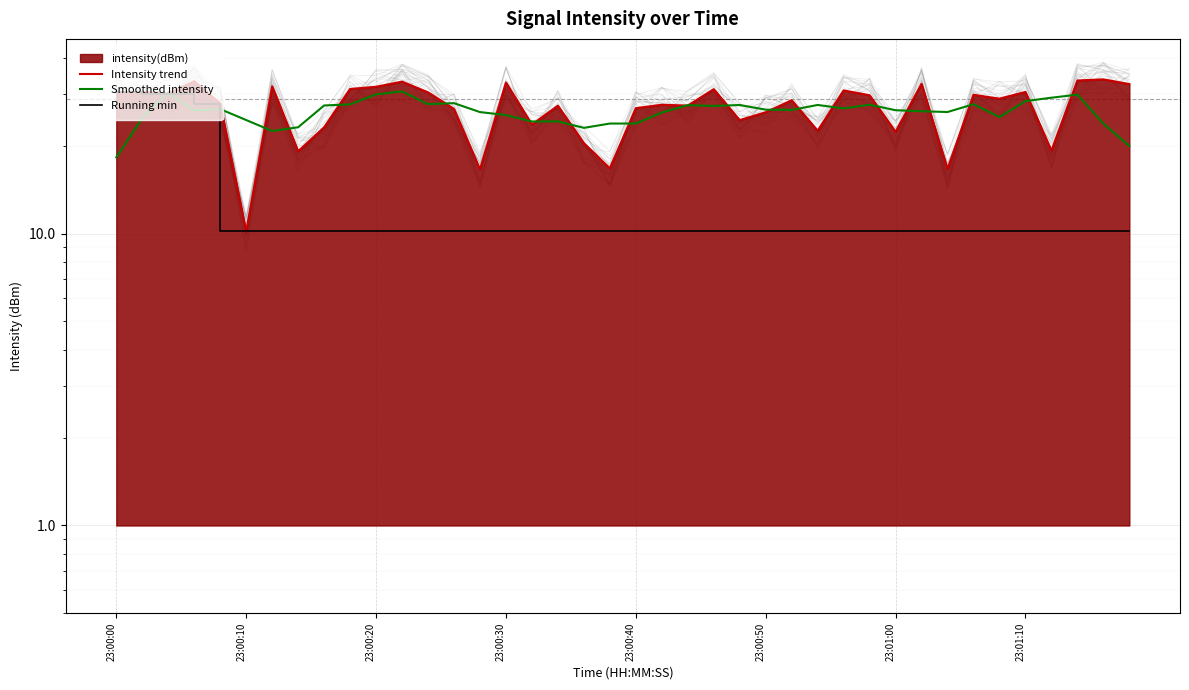

At which category does Smoothed intensity reach its first local peak?

23:00:20